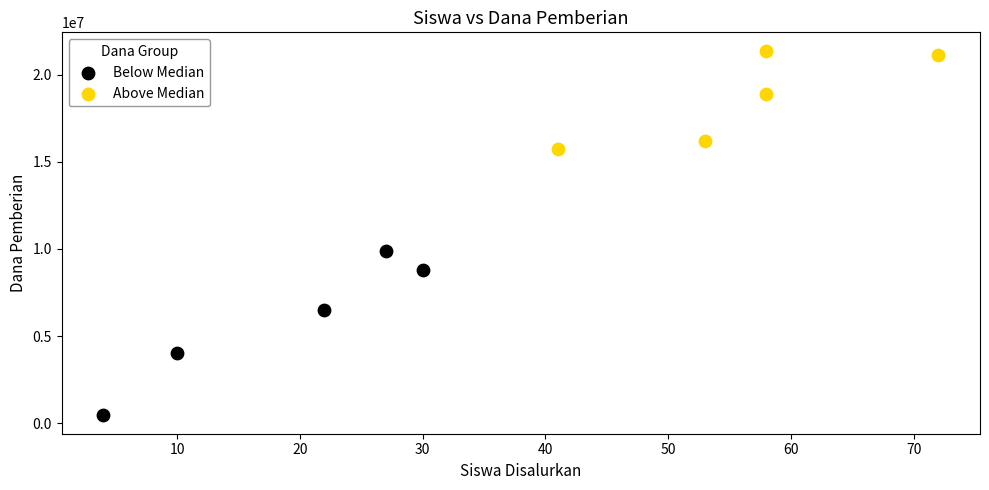

Which series contains the highest Y value?

Above Median